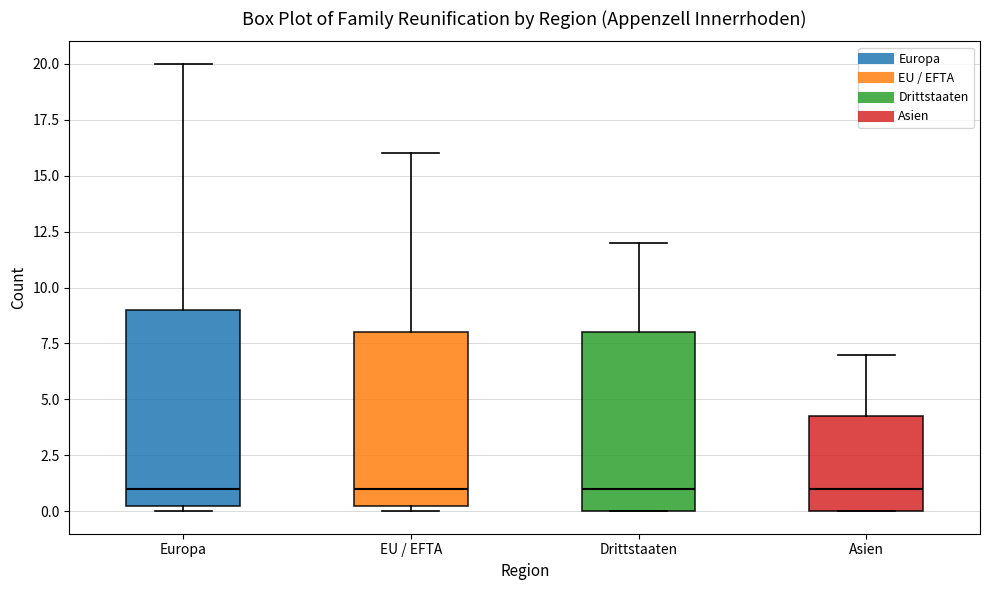

Where is the lower edge of the box for EU / EFTA on the y-axis? The values are not printed on the chart, so give them approximately, as read against the axis.

0.5